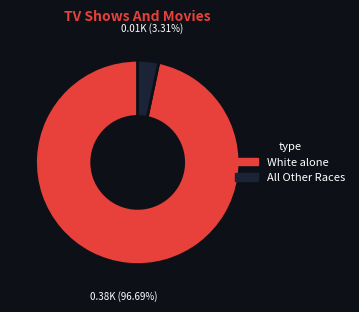

To the nearest percent, what is the difference between the largest and smallest slice percentages?

93%